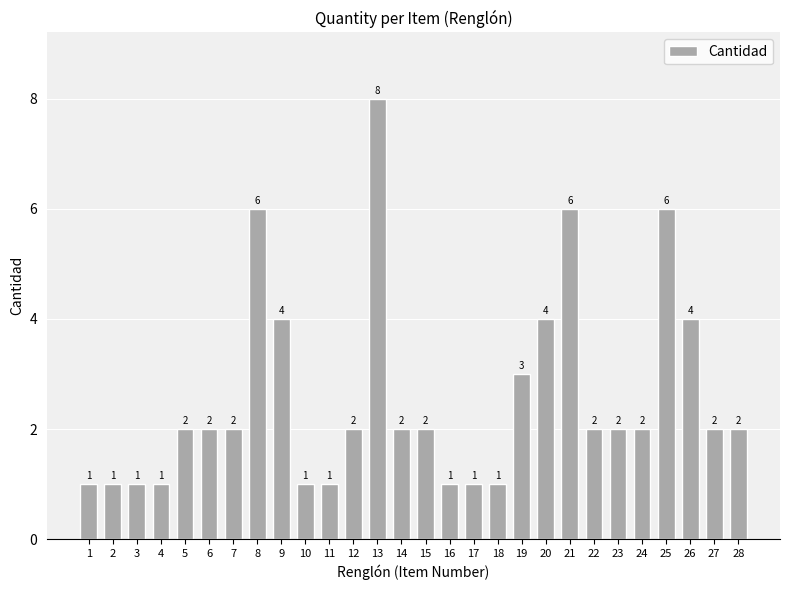

How many bars are there in total?

28